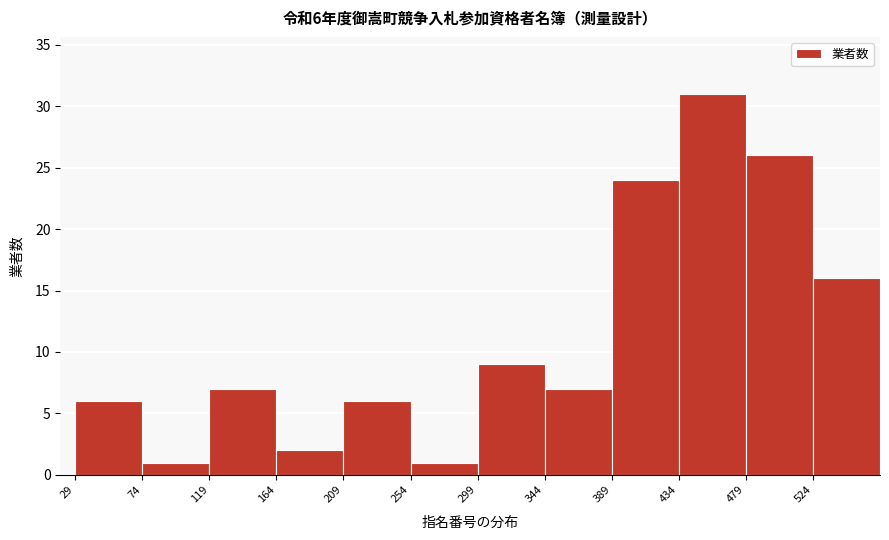

Over which range of the x-axis is the bar tallest?

434 to 479